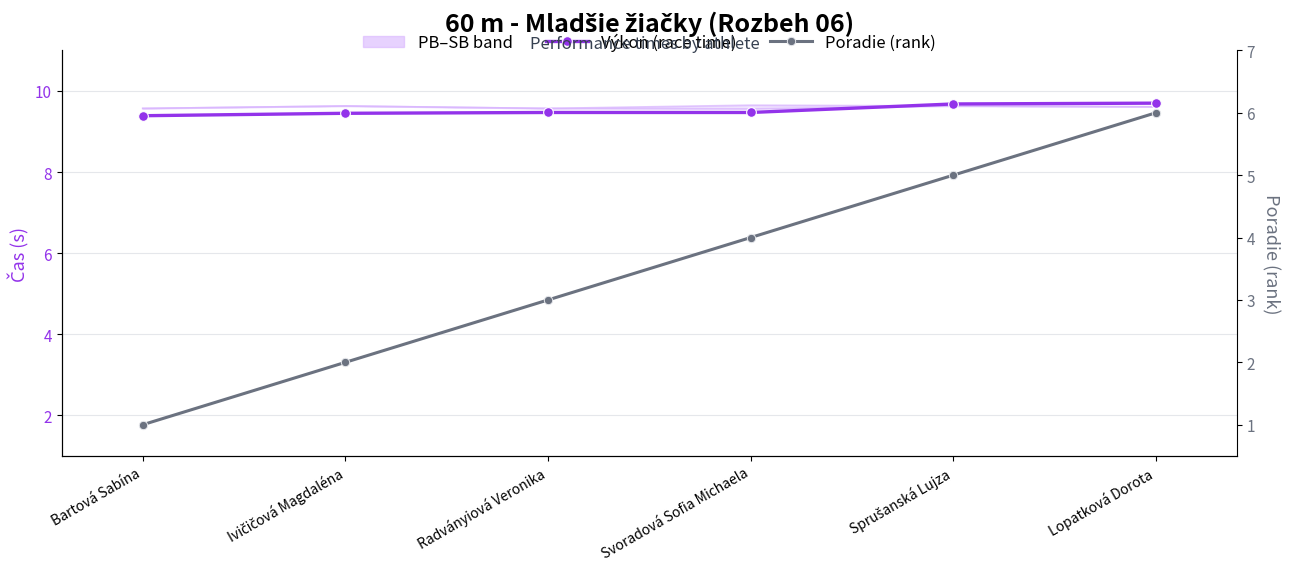

Is it true that Poradie (rank) equals 1.9 at Radványiová Veronika?

False